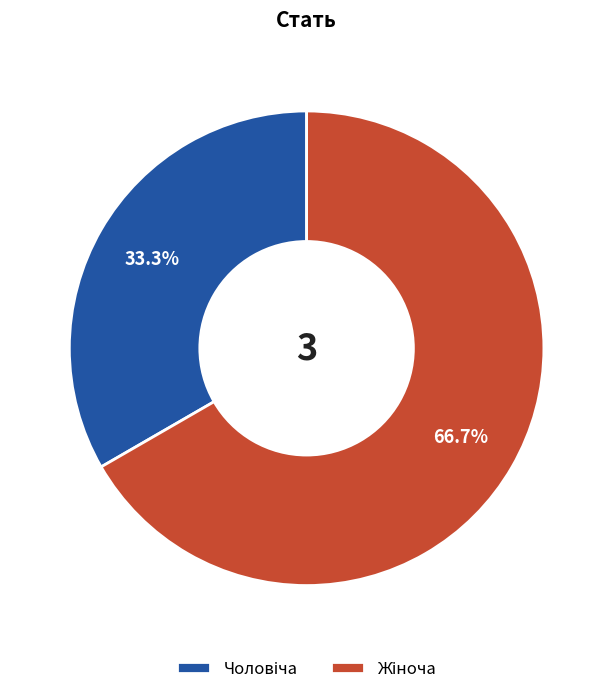

Is there any slice that represents more than half of the pie?

Yes